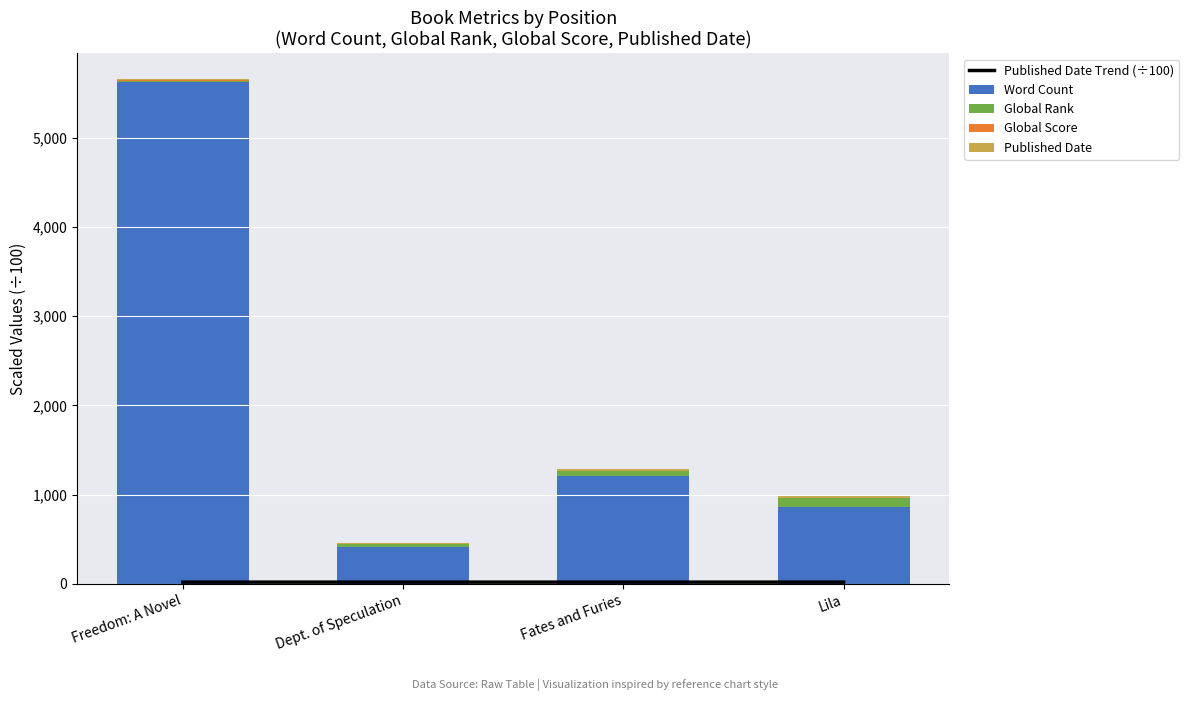

Reading left to right, list all the values displayed in this chart.

Published Date Trend (÷100): 20.1	20.1	20.1	20.1
Word Count: 5620.0	410.0	1210.0	860.0
Global Rank: 19.1	32.4	54.2	104.0
Global Score: 2.0	1.1	0.8	0.1
Published Date: 20.1	20.1	20.1	20.1